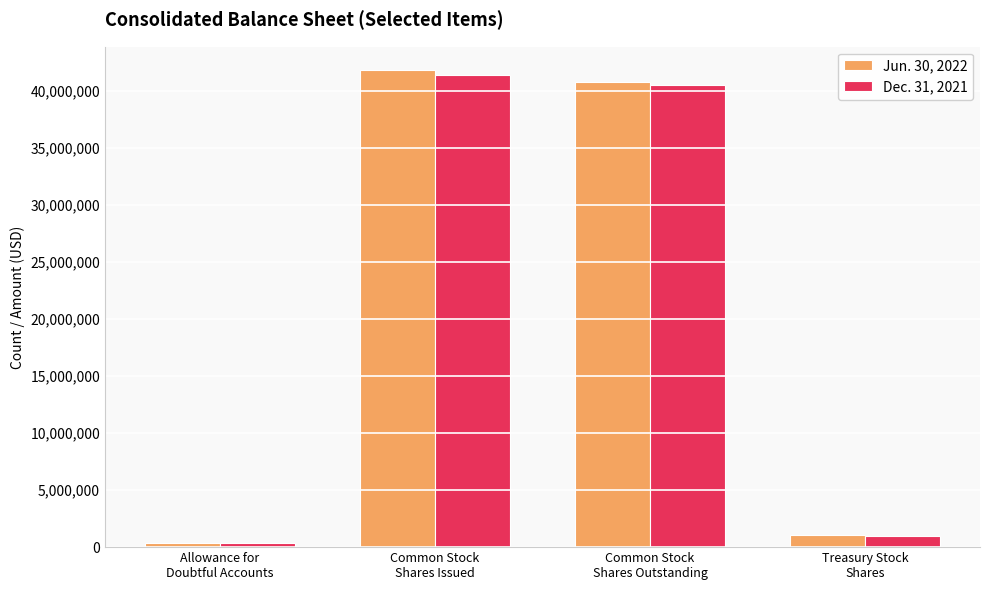

What is the difference between the Dec. 31, 2021 values at Common Stock
Shares Issued and Common Stock
Shares Outstanding?

933165